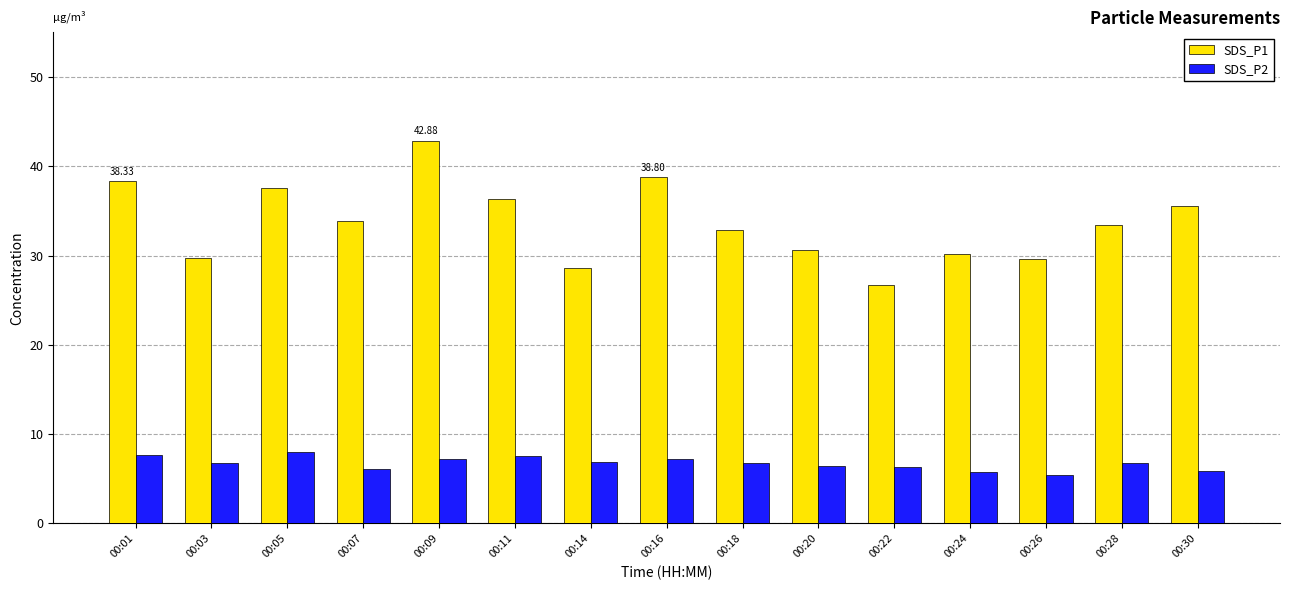

Between 00:01 and 00:22, which series saw the biggest shift?

SDS_P1